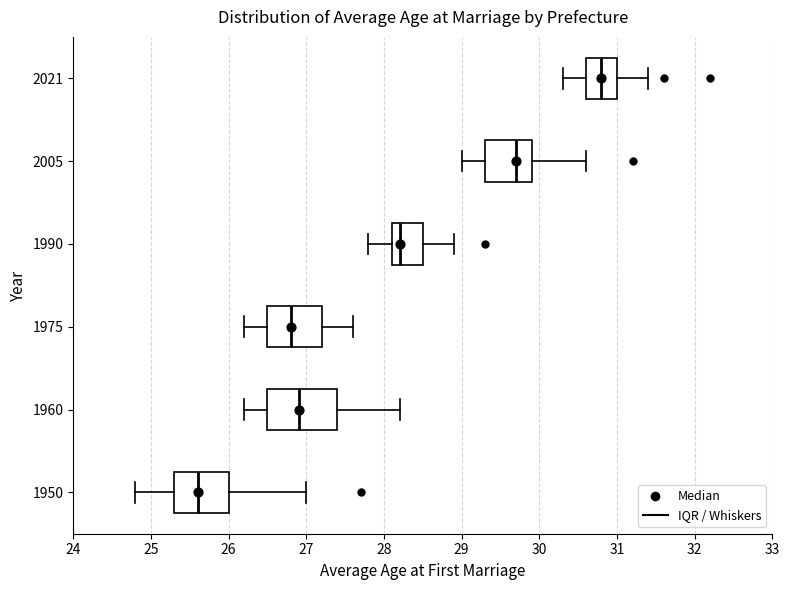

Where is the left edge of the box at y = 1990 on the x-axis? The values are not printed on the chart, so give them approximately, as read against the axis.

28.1